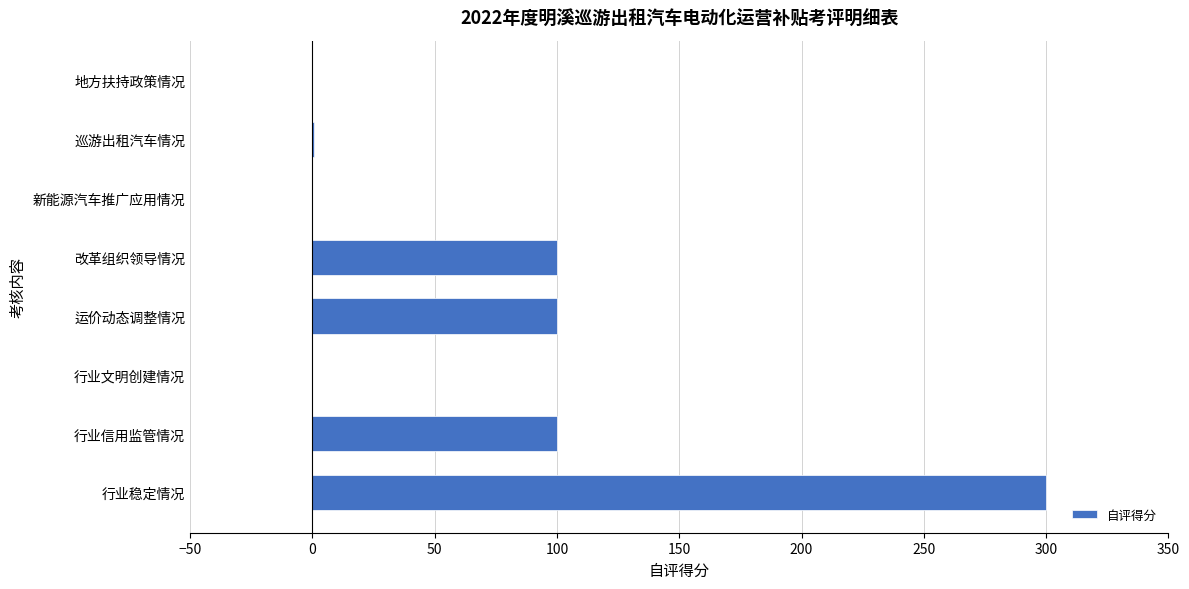

What is the maximum value shown in the chart?

300.0